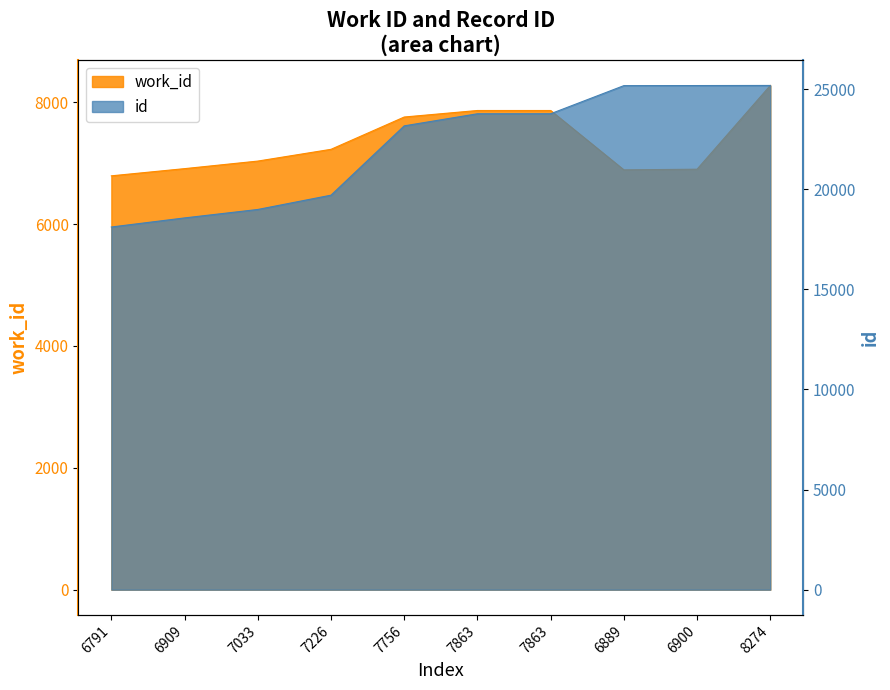

Which label corresponds to the largest value in the chart?

8274